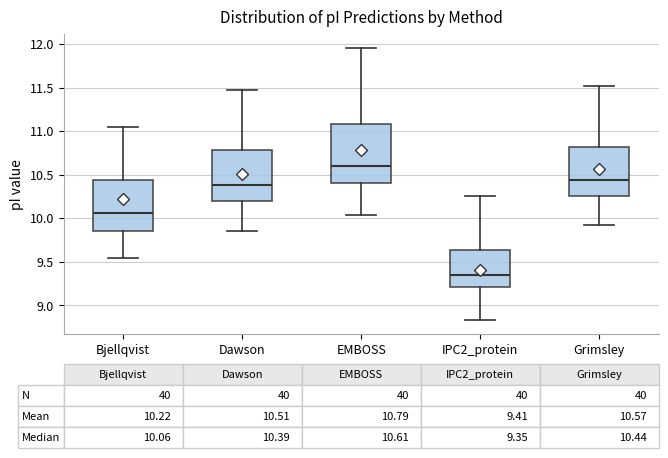

Which box's median line is the lowest?

IPC2_protein